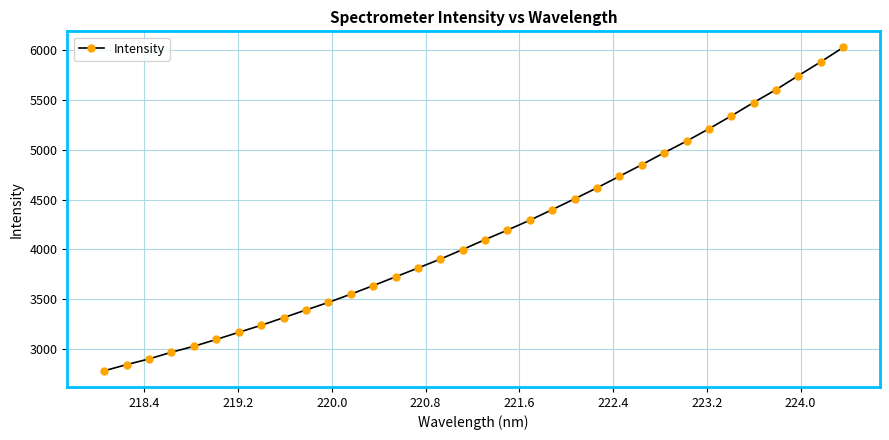

True or false: the data has more than 0 interior local peaks.

False